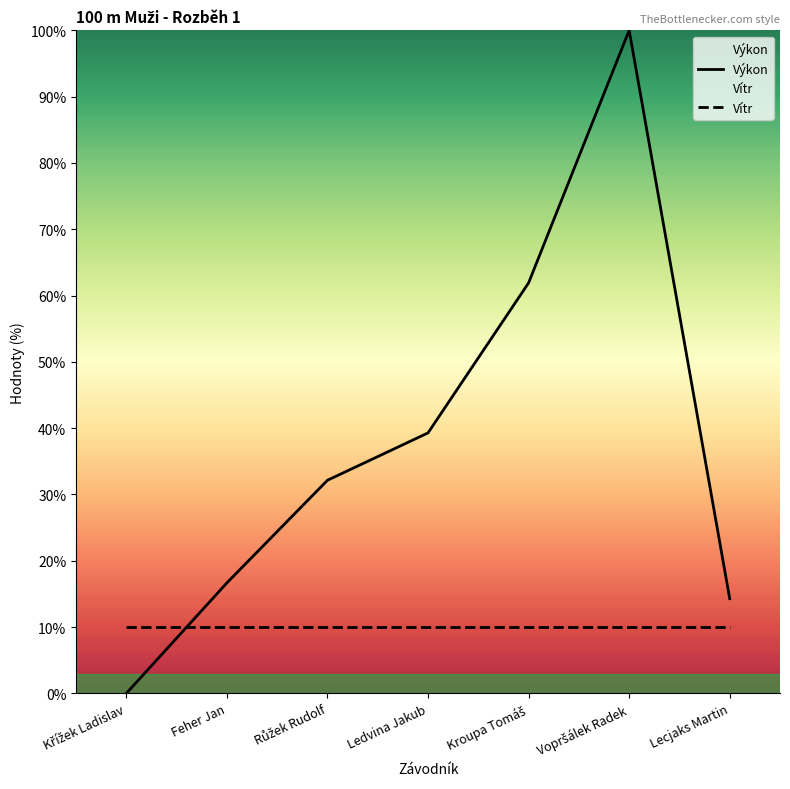

The value at Vopršálek Radek is 100.0. True or false?

True